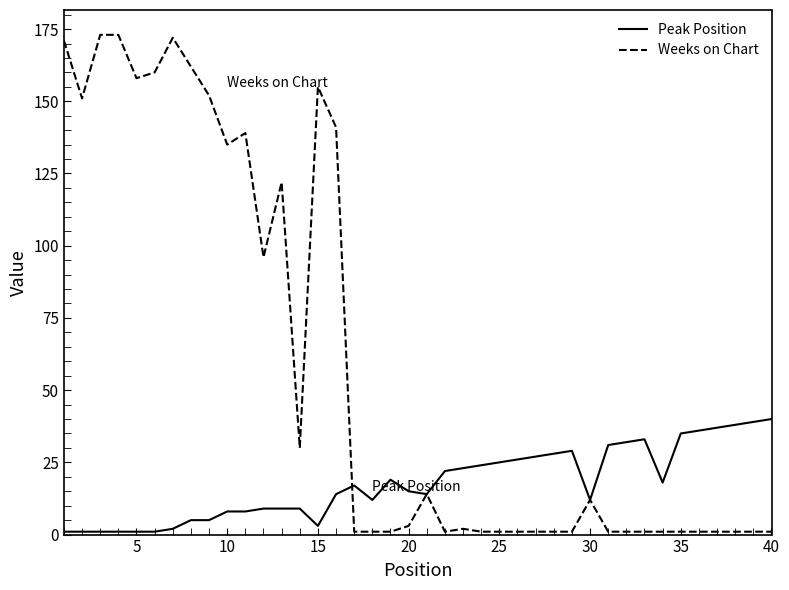

True or false: Weeks on Chart has more than 2 interior local peaks.

True